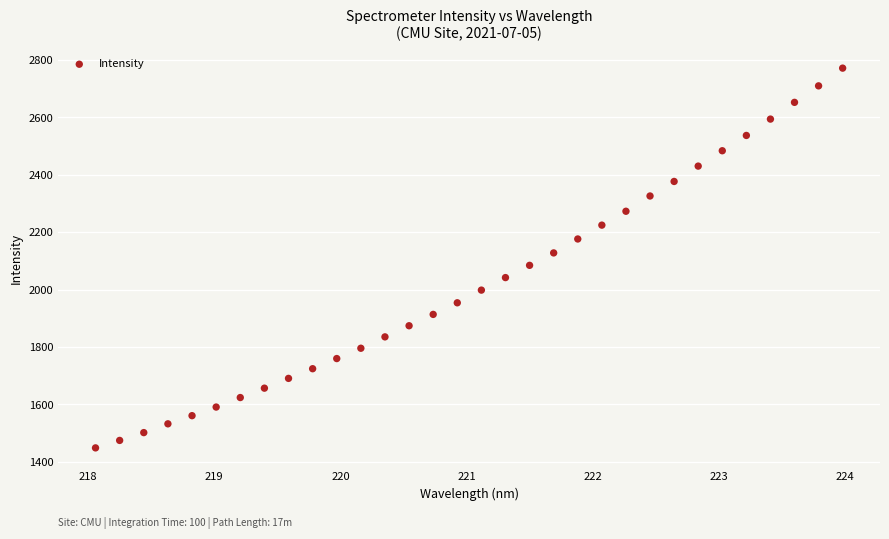

What is the range of Y values (max minus min)?

1324.2